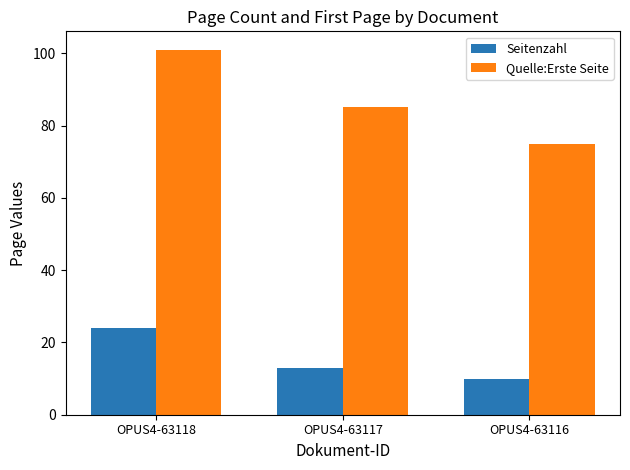

How many values in the Quelle:Erste Seite series are below 85?

1